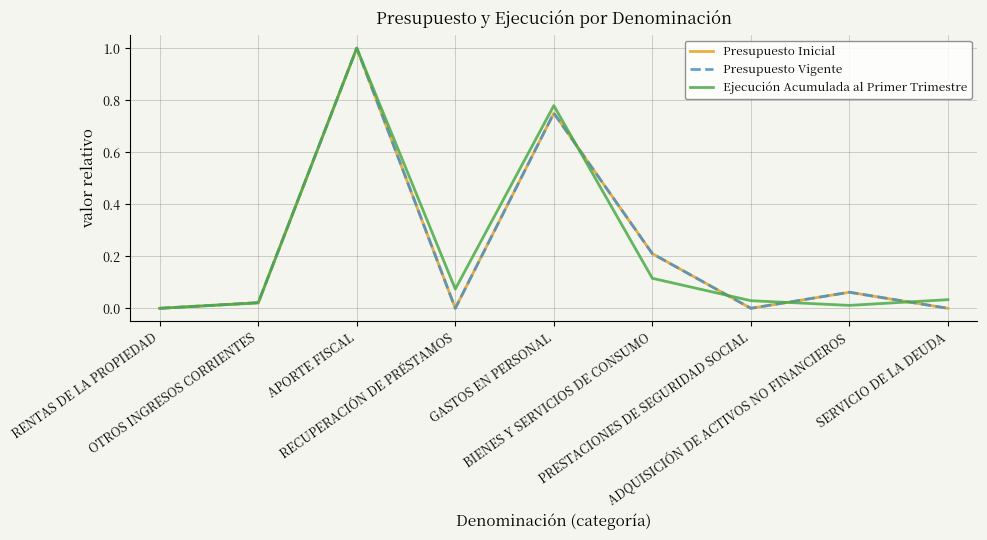

Does the chart display data point markers on the line(s)?

No